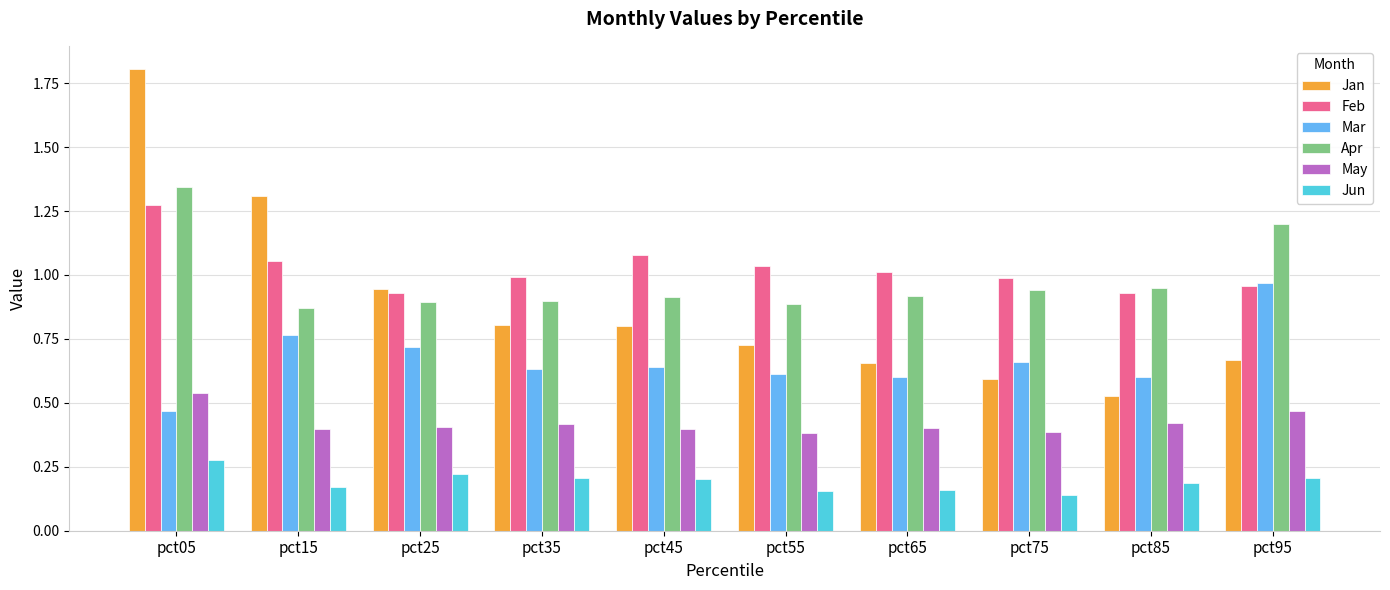

What is the total value across all series at pct75?

3.7